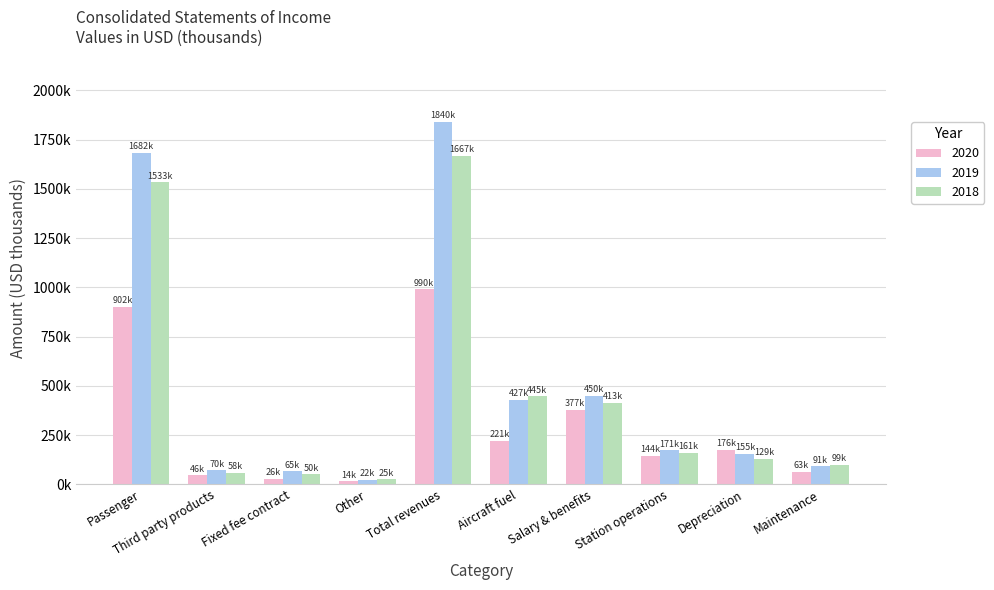

What is the difference between the 2020 values at Fixed fee contract and Station operations?

117906